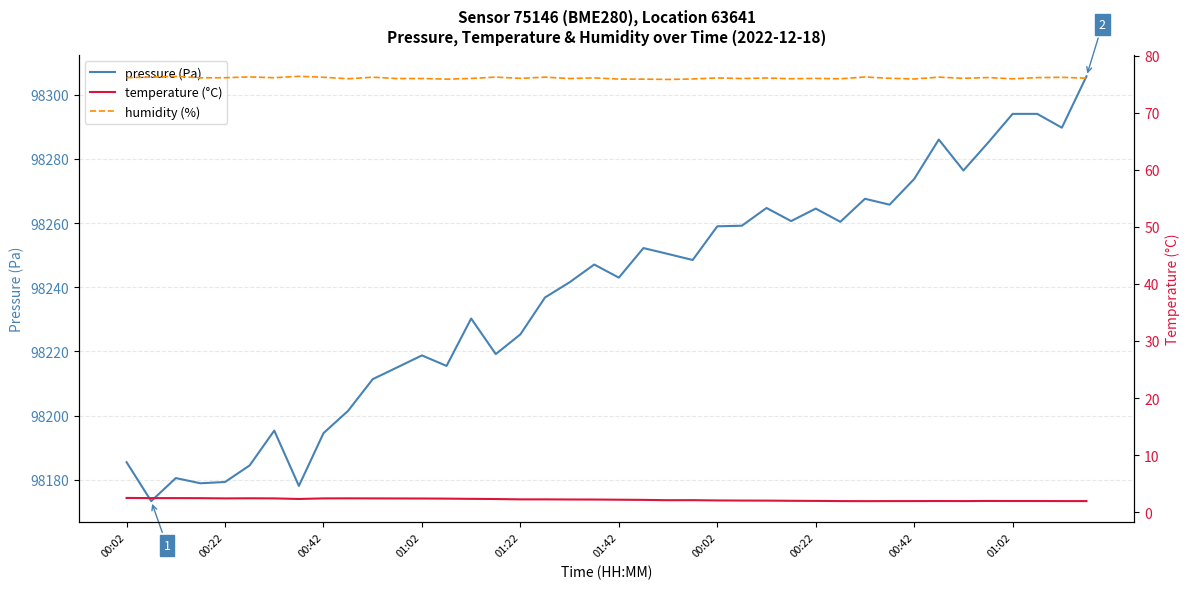

Reading right to left, what are all the values shown in this chart?

pressure: 98305.8	98289.8	98294.1	98294.1	98285.1	98276.4	98286.1	98273.8	98265.8	98267.6	98260.4	98264.5	98260.6	98264.7	98259.2	98259.0	98248.5	98250.4	98252.2	98243.0	98247.1	98241.6	98236.8	98225.3	98219.2	98230.2	98215.5	98218.8	98215.0	98211.3	98201.5	98194.5	98178.1	98195.3	98184.4	98179.3	98178.9	98180.5	98173.3	98185.4
temperature: 1.9	1.9	1.9	1.9	2.0	1.9	1.9	1.9	1.9	1.9	1.9	2.0	2.0	2.0	2.0	2.0	2.1	2.1	2.1	2.2	2.2	2.2	2.2	2.2	2.3	2.3	2.4	2.4	2.4	2.4	2.4	2.4	2.3	2.4	2.4	2.4	2.5	2.5	2.5	2.5
humidity: 76.1	76.2	76.2	76.0	76.2	76.0	76.2	75.9	76.0	76.3	76.0	76.0	76.0	76.1	76.0	76.1	75.9	75.8	75.9	75.9	76.1	76.0	76.2	76.0	76.3	76.0	75.9	76.0	76.0	76.2	76.0	76.2	76.4	76.2	76.3	76.2	76.1	76.4	76.2	76.2